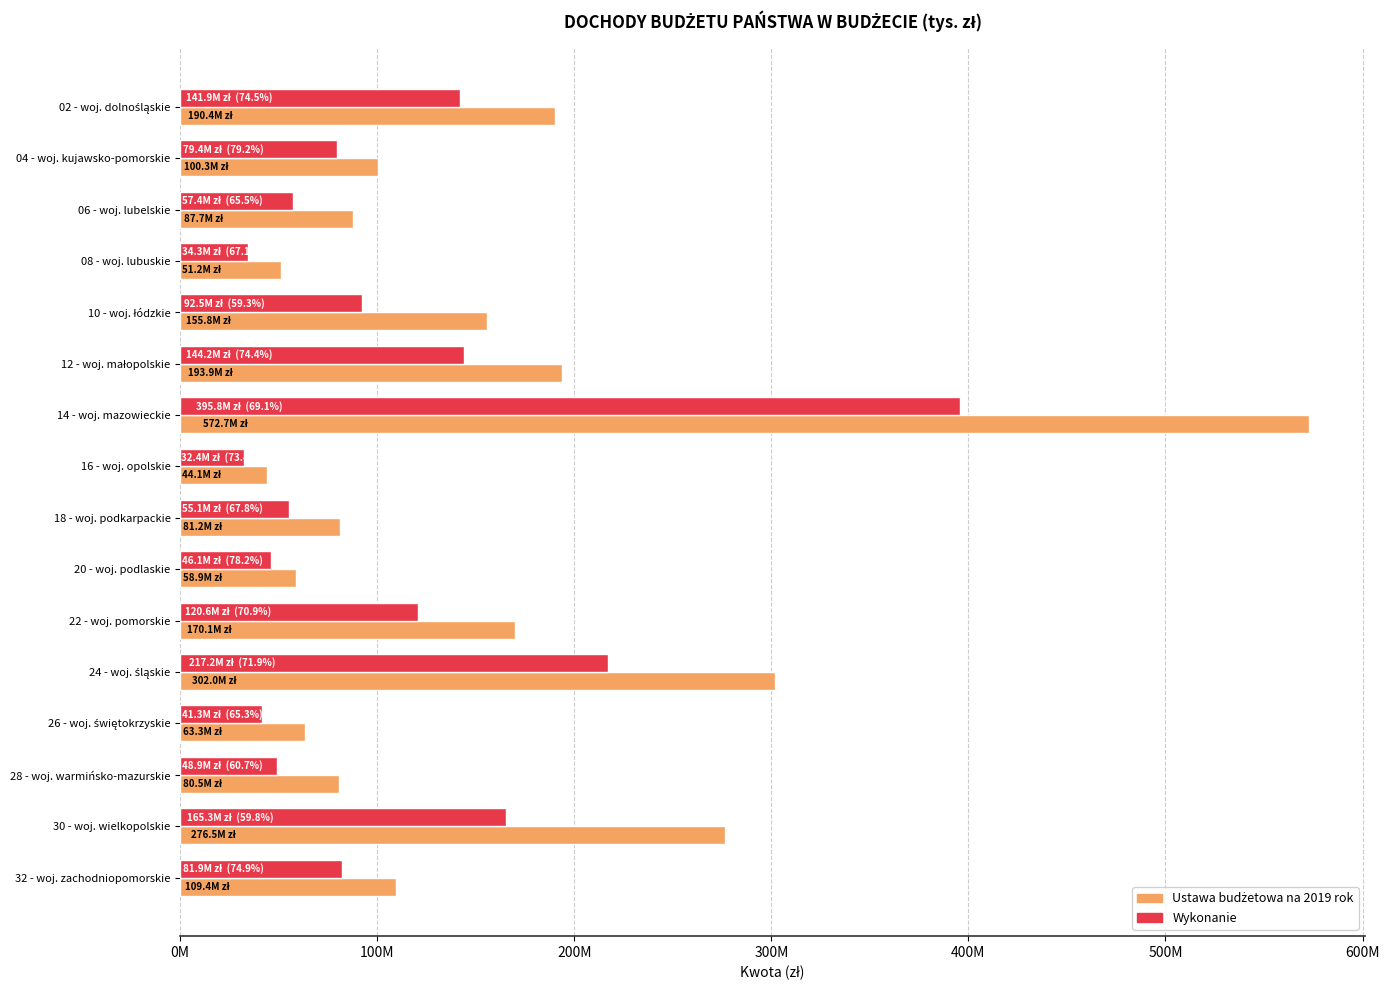

At which category is the sum across all series the highest?

14 - woj. mazowieckie